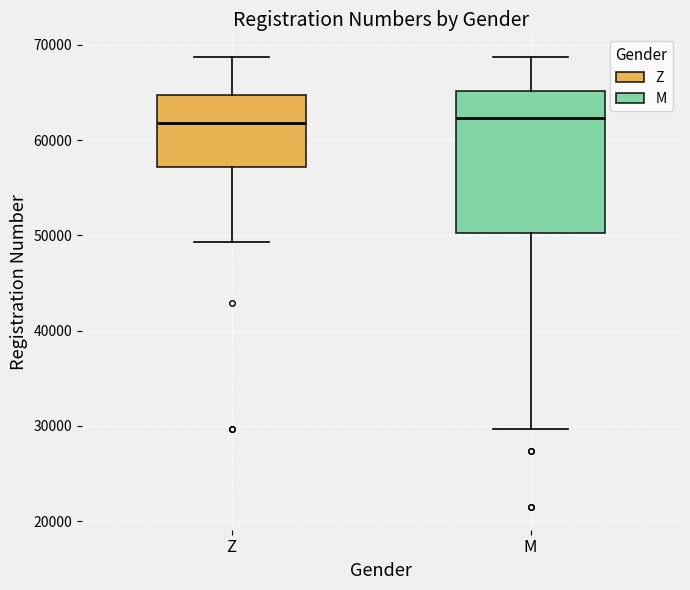

Reading left to right, read every box against the y-axis: the position of its median line, the range the box covers, and the ends of its whiskers. The values are not printed on the chart, so give them approximately, as read against the axis.

Z: median 62000, box 57000 to 65000, whiskers 49000 to 69000
M: median 62000, box 50000 to 65000, whiskers 30000 to 69000